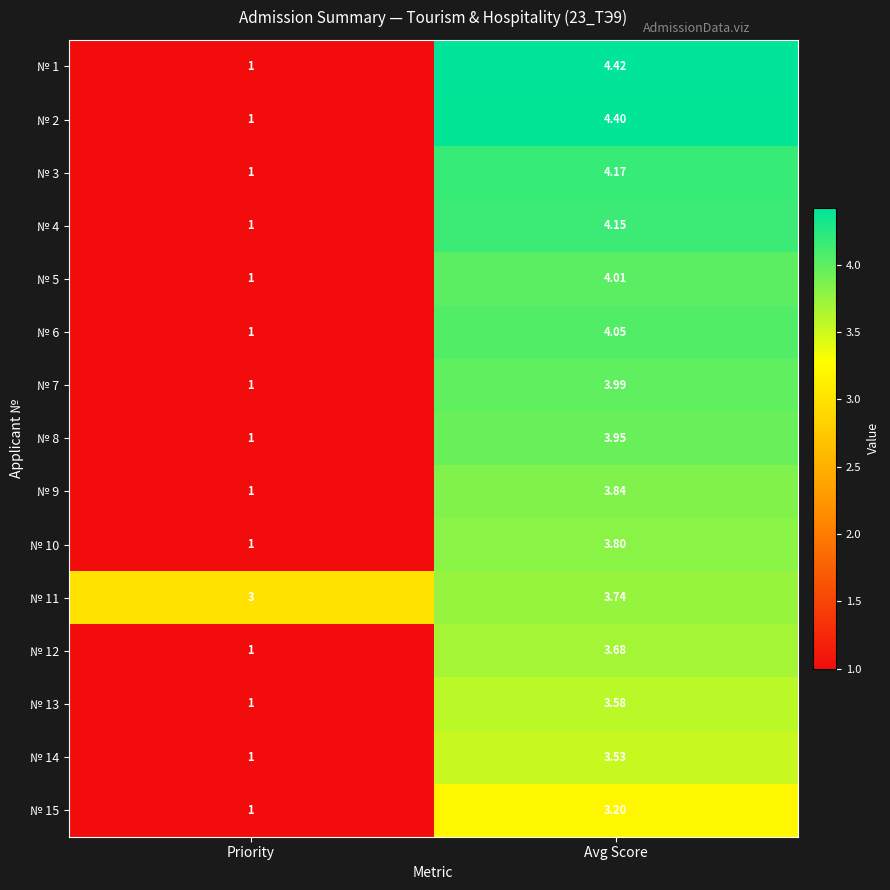

What is the total value across all series at Avg Score?

58.5